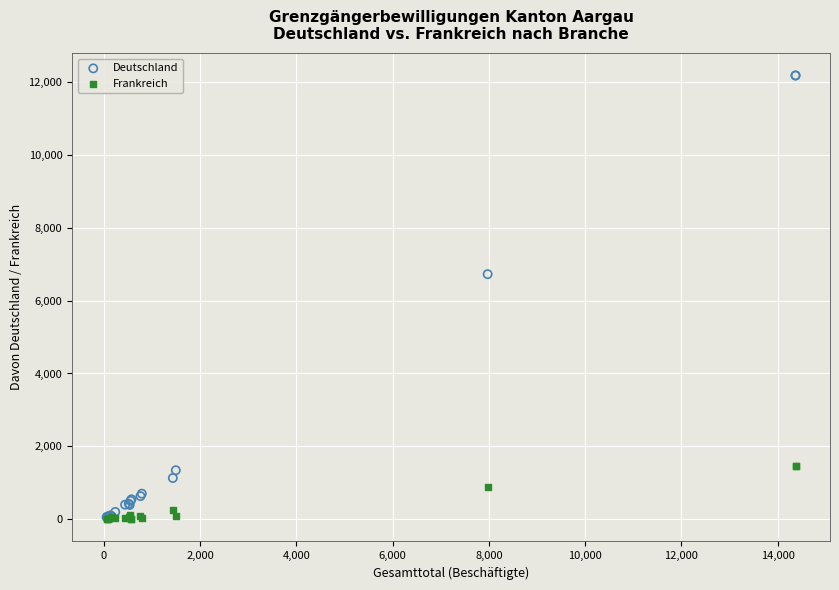

In the Deutschland series, what Y value is closest to 6115?

6725